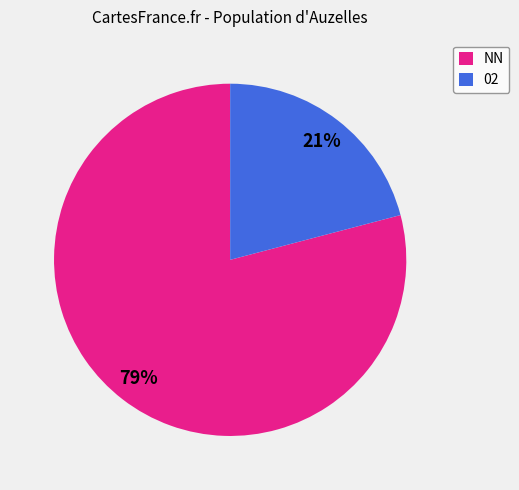

What is the majority slice?

NN